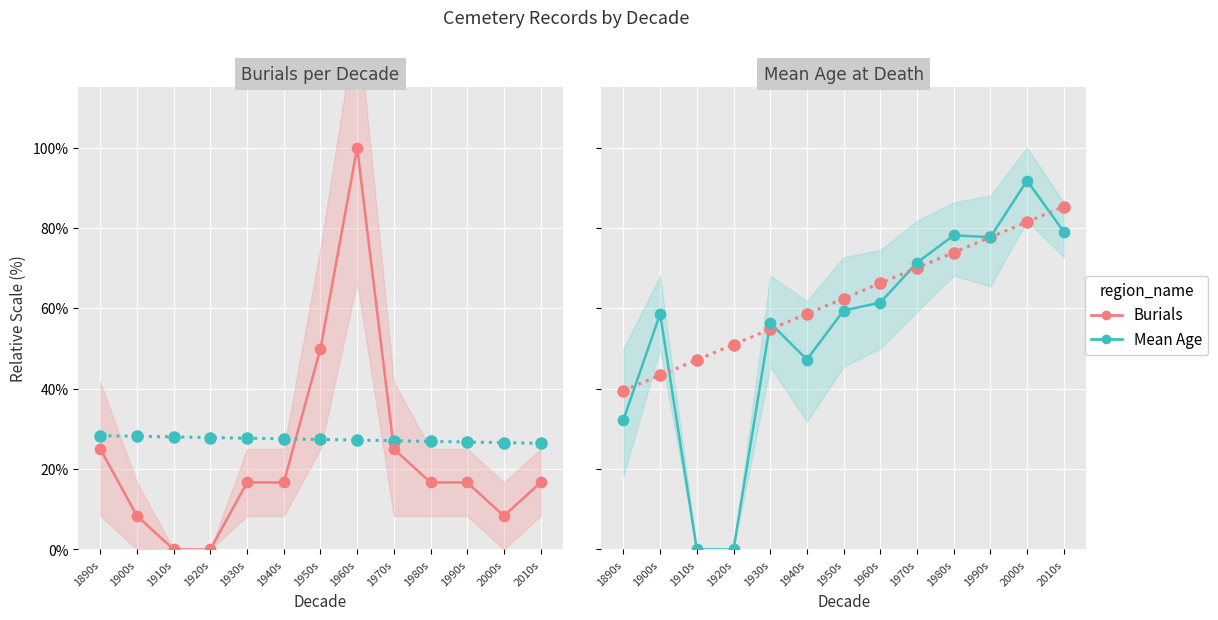

Which series contains the lowest Y value?

Burials per Decade